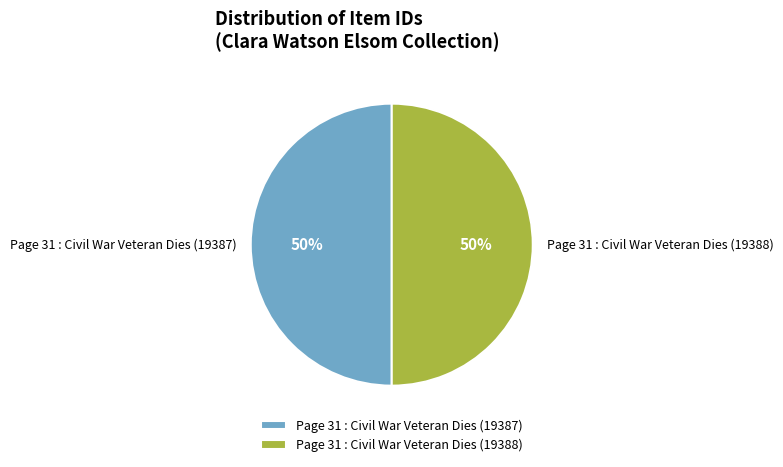

Count the number of slices in the pie.

2